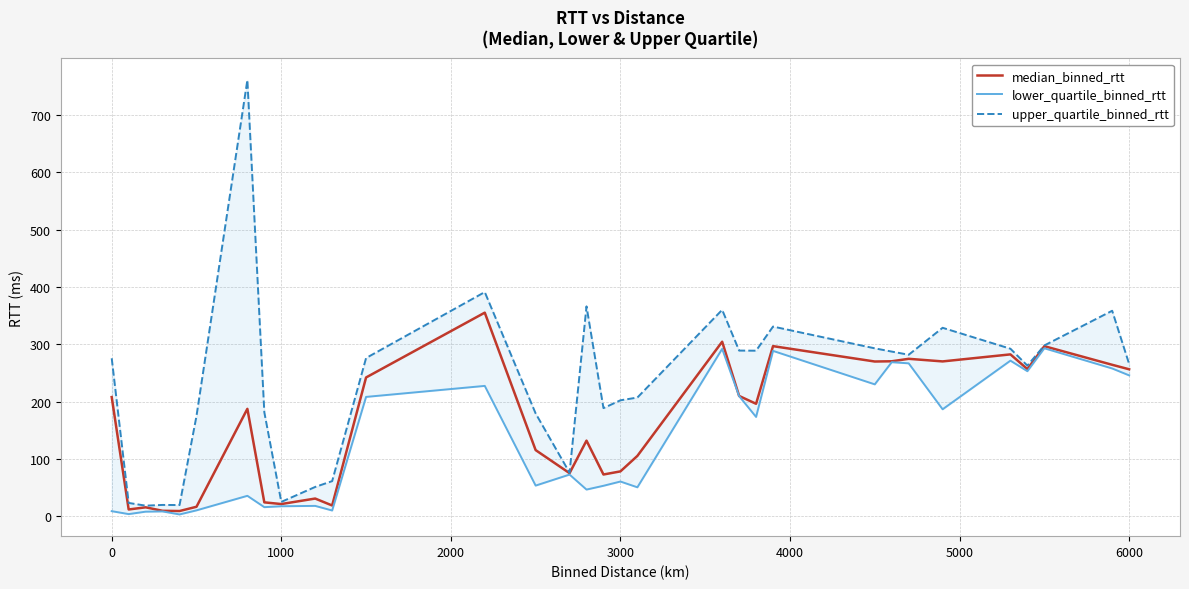

The value of median_binned_rtt at 0 is 336.8. True or false?

False